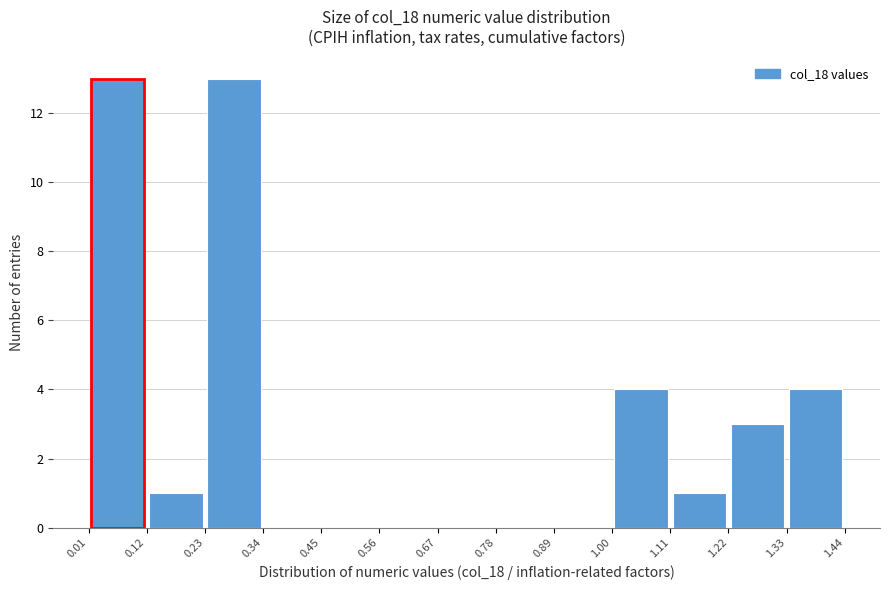

Reading left to right, list every bar in this chart as the range it spans on the x-axis followed by its height. The values are not printed on the chart, so give them approximately, as read against the axis.

0.01 to 0.12: 13
0.12 to 0.23: 1
0.23 to 0.34: 13
0.34 to 0.45: 0
0.45 to 0.56: 0
0.56 to 0.67: 0
0.67 to 0.78: 0
0.78 to 0.89: 0
0.89 to 1.00: 0
1.00 to 1.11: 4
1.11 to 1.22: 1
1.22 to 1.33: 3
1.33 to 1.44: 4